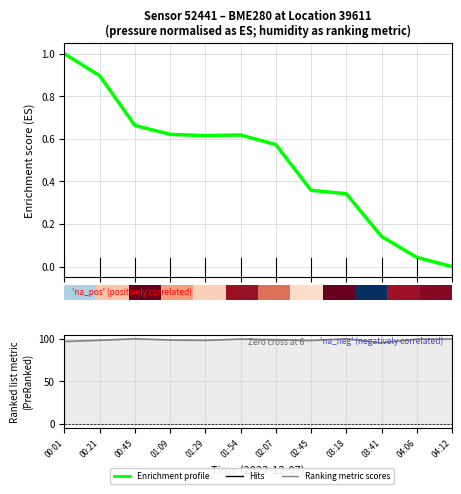

At which category is the sum across all series the highest?

00:45